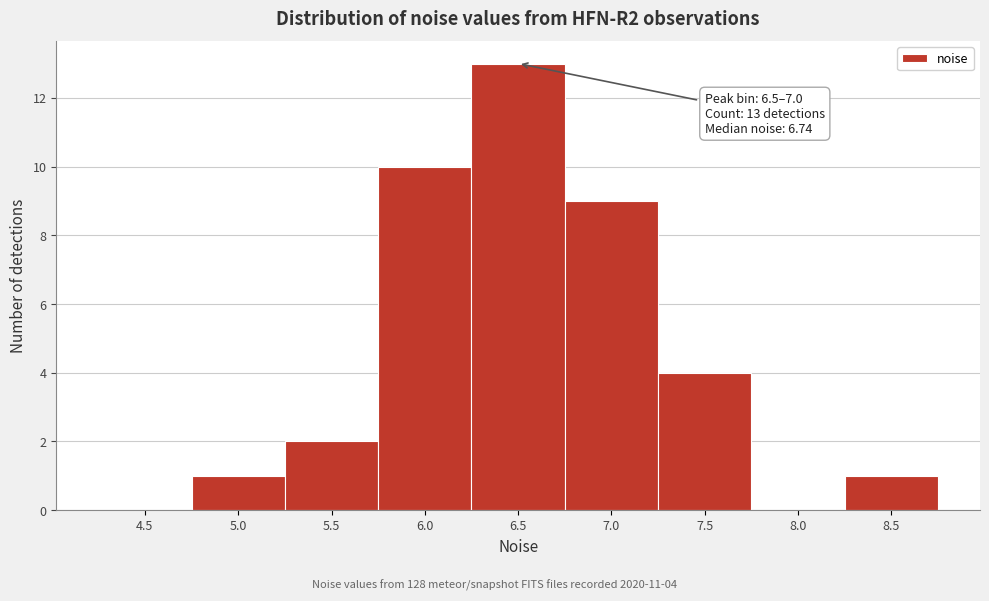

Reading right to left, what are all the values shown in this chart?

8.5=1	8.0=0	7.5=4	7.0=9	6.5=13	6.0=10	5.5=2	5.0=1	4.5=0